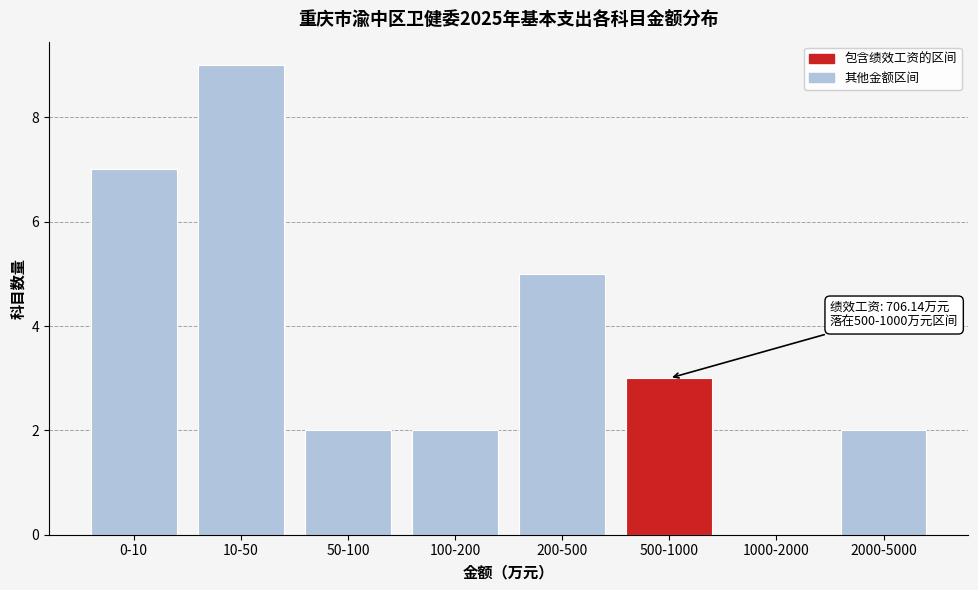

Reading left to right, list all the values displayed in this chart.

0-10=7	10-50=9	50-100=2	100-200=2	200-500=5	500-1000=3	1000-2000=0	2000-5000=2